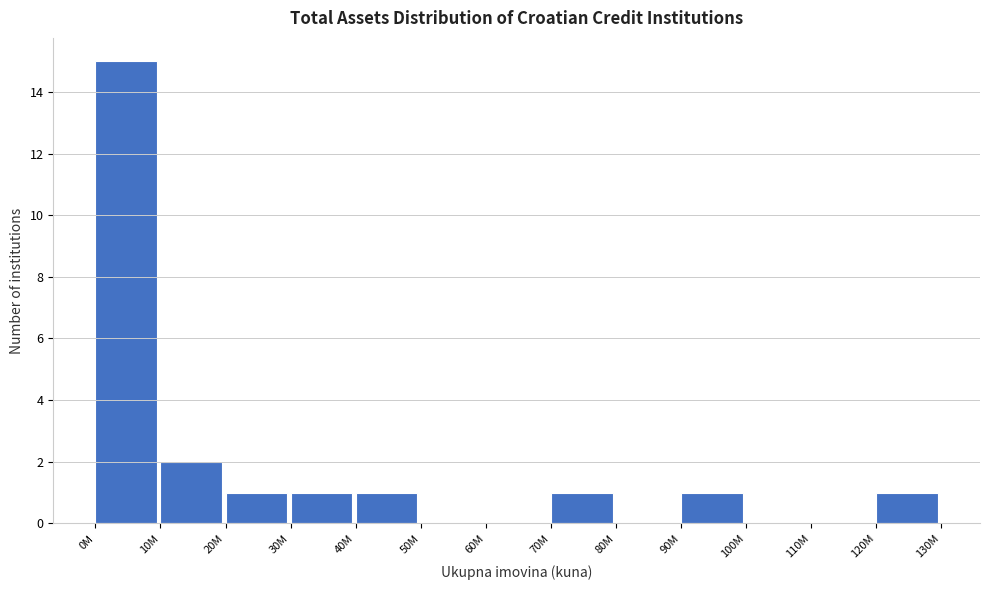

Reading left to right, what are all the values shown in this chart?

0M=15	10M=2	20M=1	30M=1	40M=1	50M=0	60M=0	70M=1	80M=0	90M=1	100M=0	110M=0	120M=1